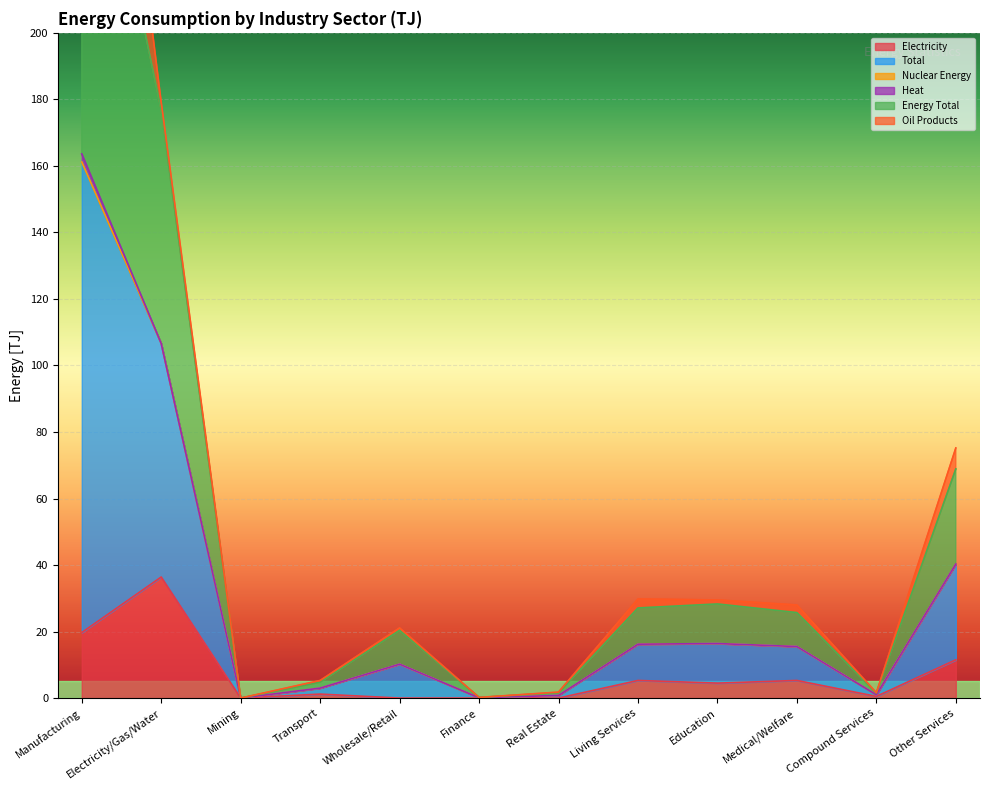

Does the chart display data point markers on the line(s)?

No